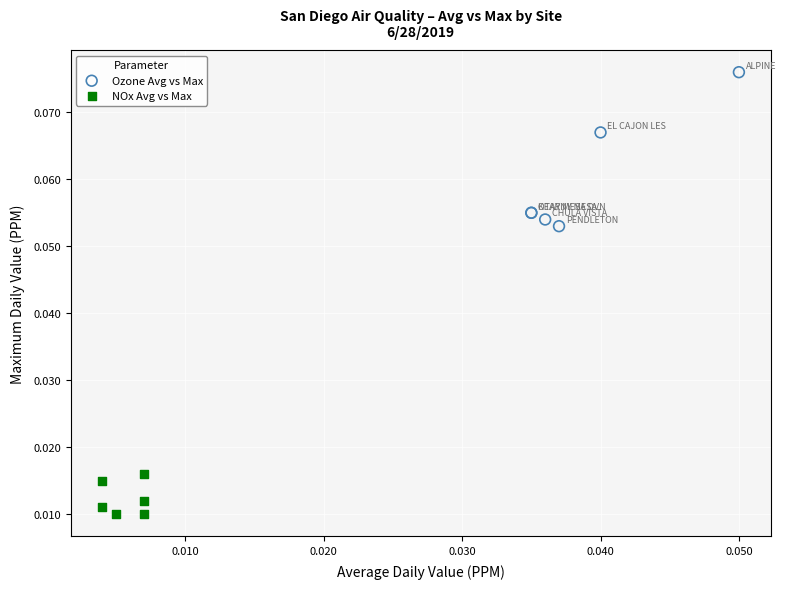

What are all the series names shown in the legend?

Ozone Avg vs Max, NOx Avg vs Max